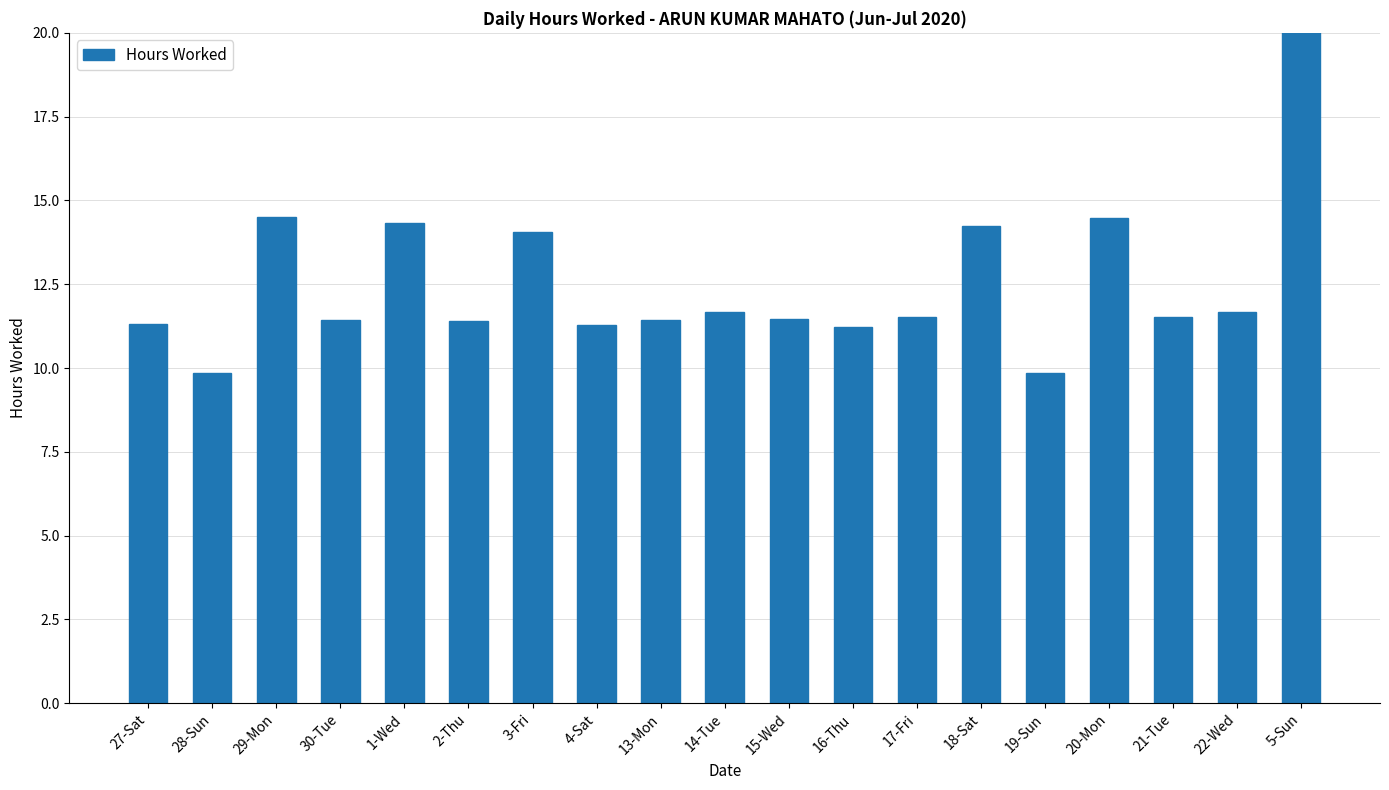

Reading left to right, list all the values displayed in this chart.

27-Sat=11.3	28-Sun=9.8	29-Mon=14.5	30-Tue=11.4	1-Wed=14.3	2-Thu=11.4	3-Fri=14.1	4-Sat=11.3	13-Mon=11.4	14-Tue=11.7	15-Wed=11.5	16-Thu=11.2	17-Fri=11.5	18-Sat=14.2	19-Sun=9.9	20-Mon=14.5	21-Tue=11.5	22-Wed=11.7	5-Sun=50.0